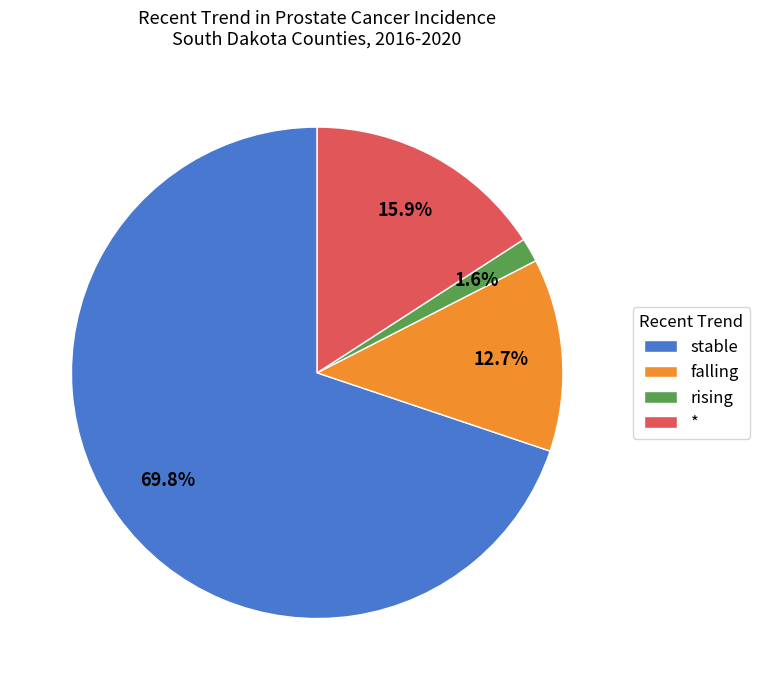

How many segments does this pie chart have?

4